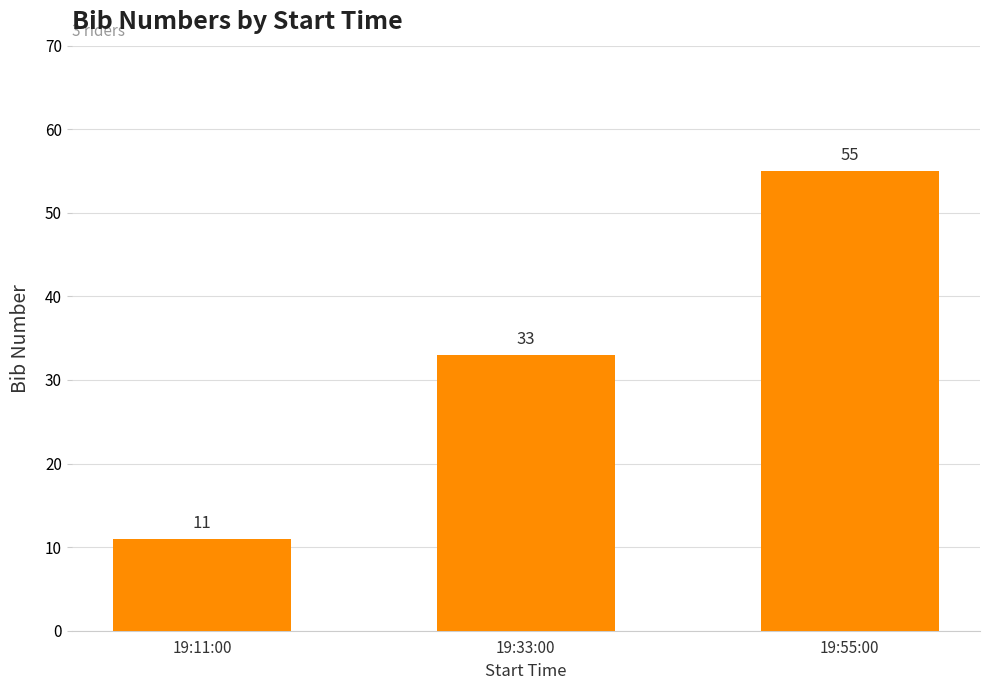

What is the minimum value shown in the chart?

11